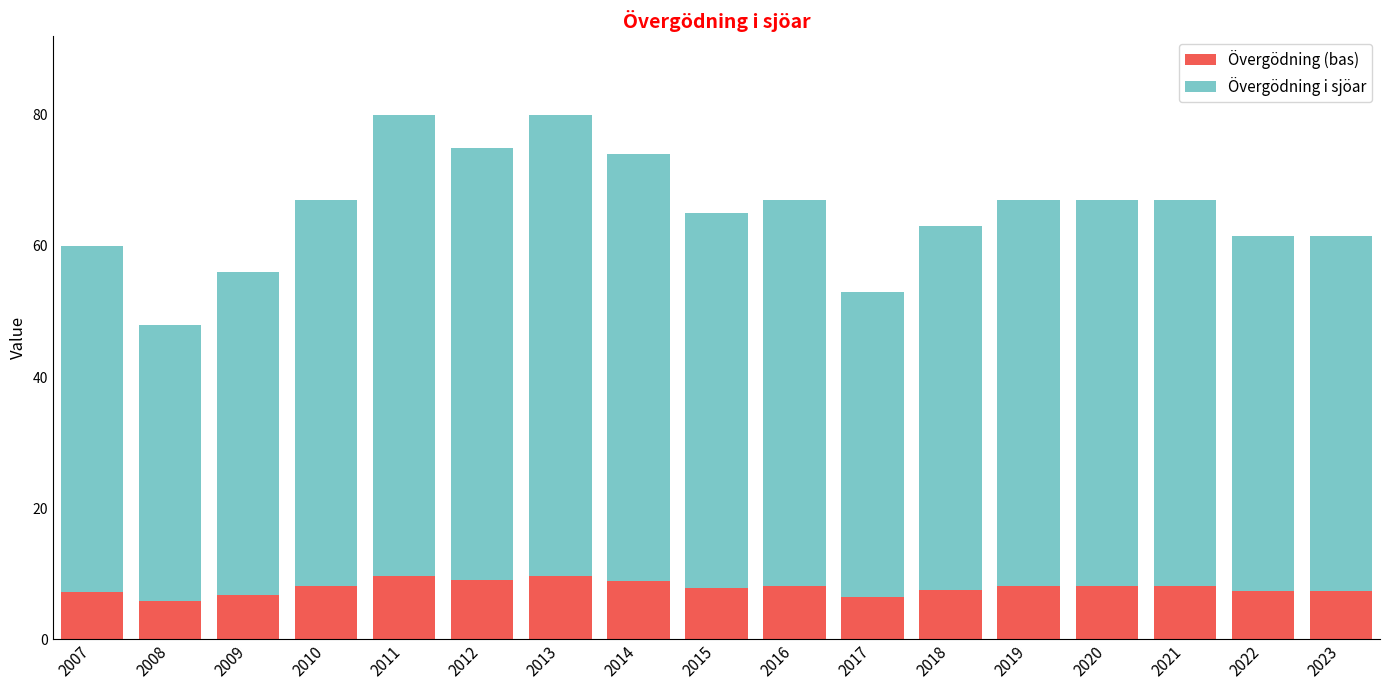

What is the minimum value for Övergödning (bas)?

5.8